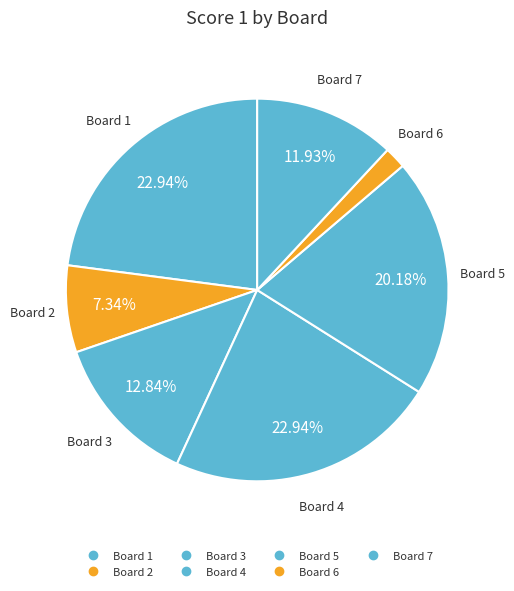

Count the number of slices in the pie.

7